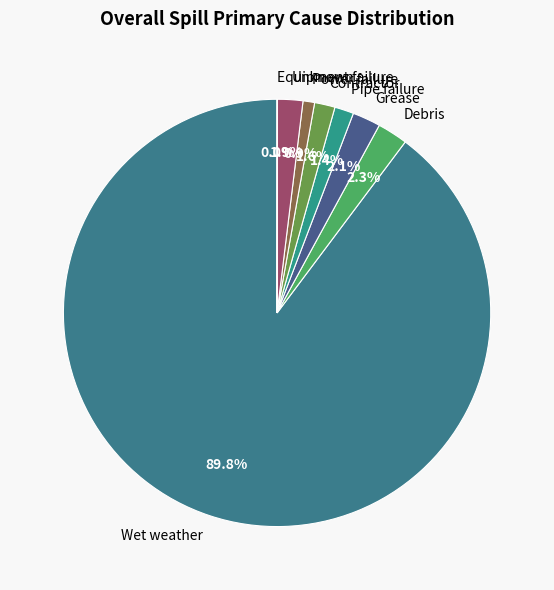

Which category has the biggest portion of the pie?

Wet weather